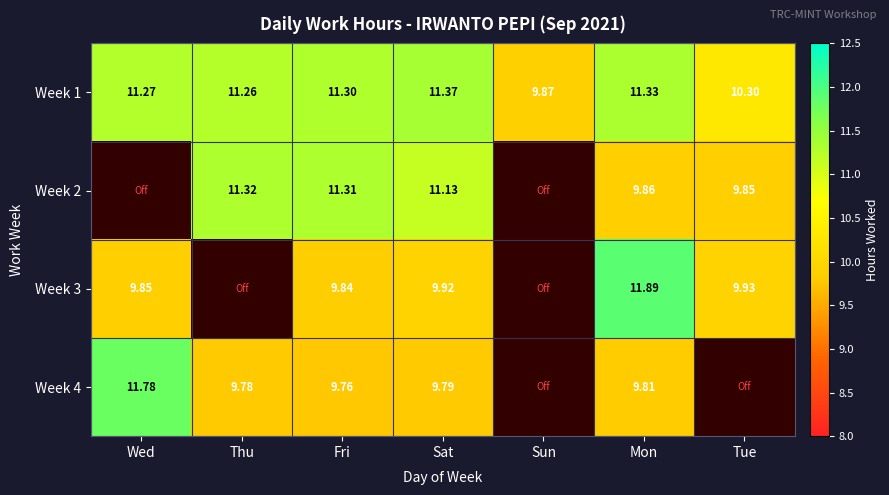

The value of Week 4 at Fri is 17.3. True or false?

False